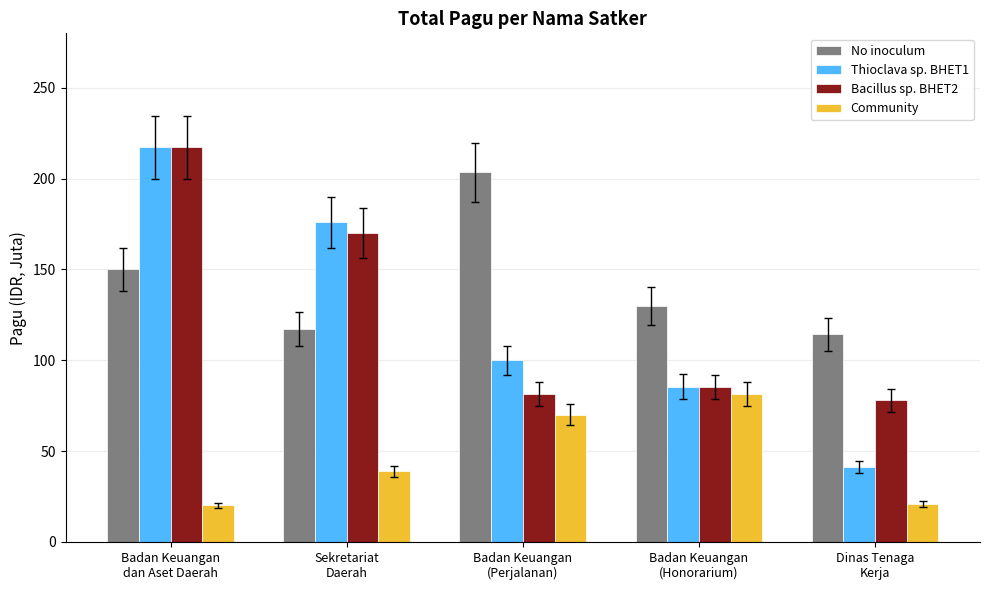

Read the Thioclava sp. BHET1 value at Badan Keuangan
dan Aset Daerah.

217.3